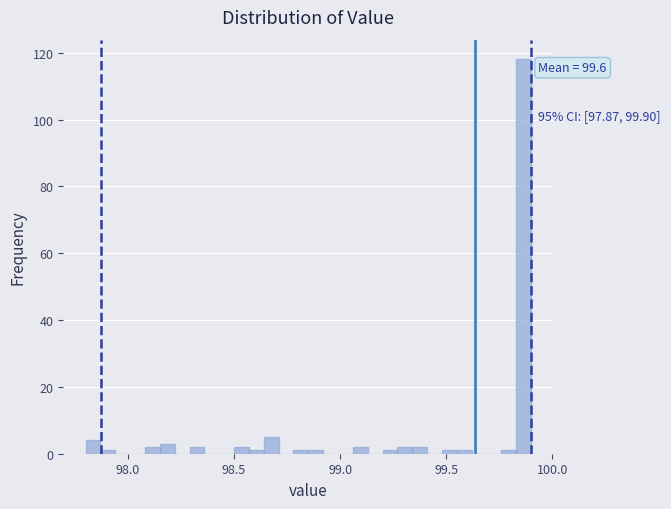

Around what value on the x-axis is the tallest bar? Give the approximate position of its centre, as read against the axis.

99.85